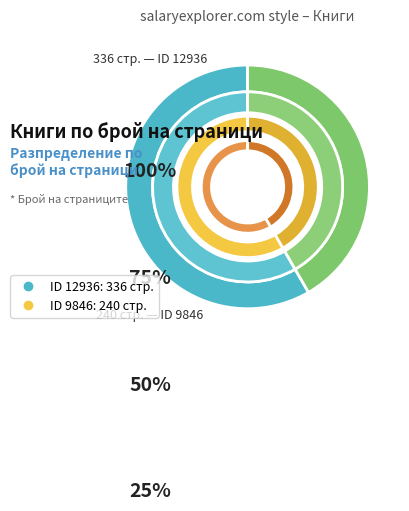

Which has a higher value, 12936 or 9846?

12936